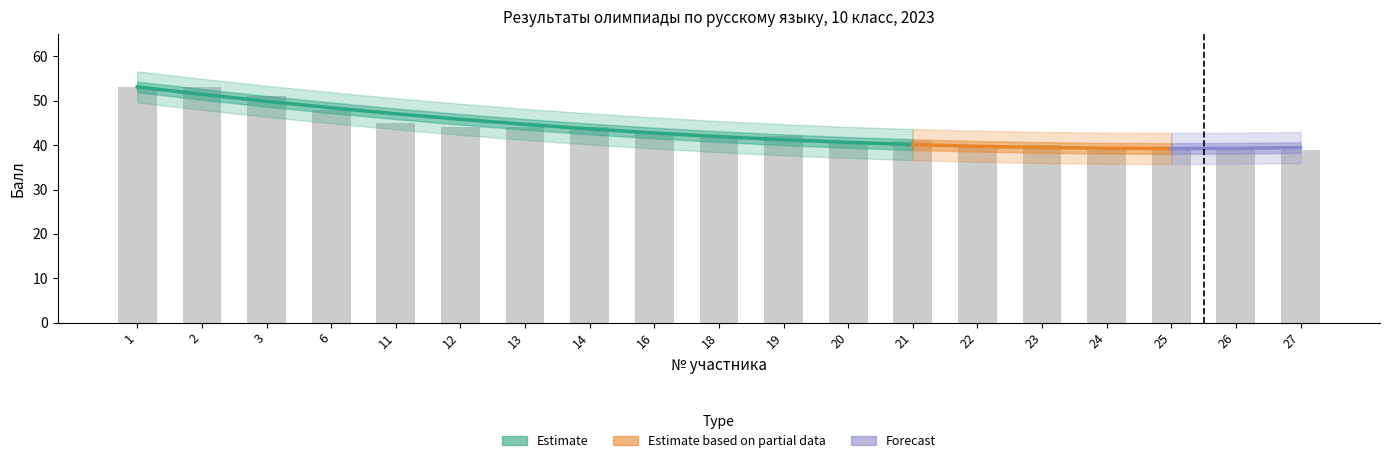

Does the chart contain stacked bars?

No